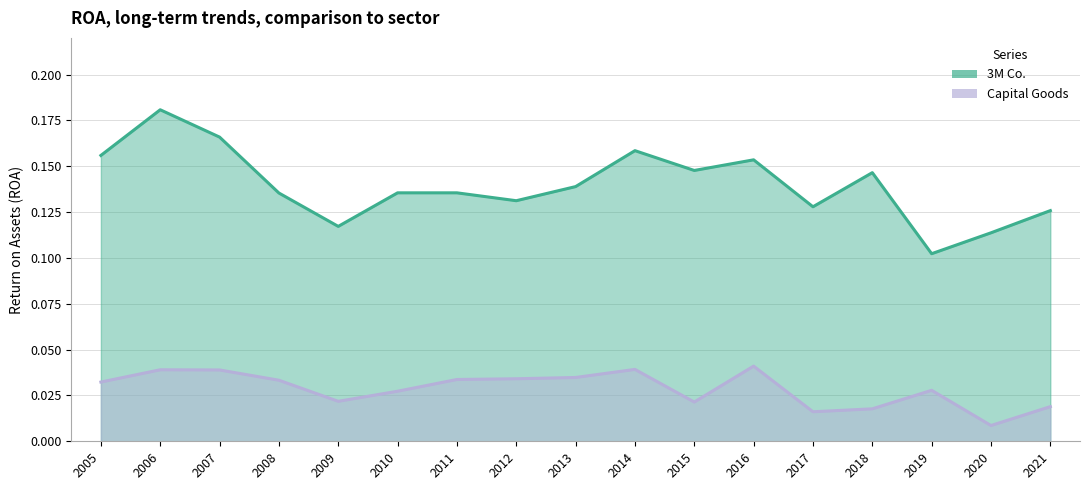

Between 2016 and 2017, which series saw the biggest shift?

3M Co.